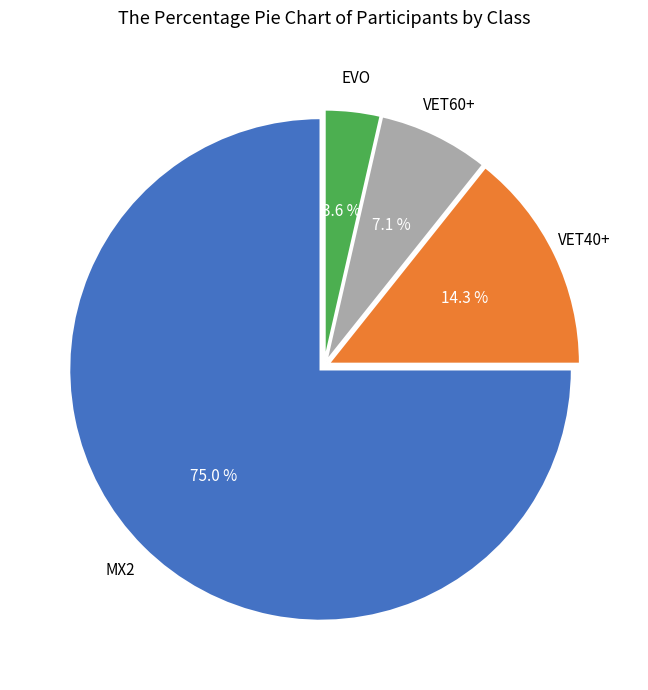

Is there any slice that represents more than half of the pie?

Yes